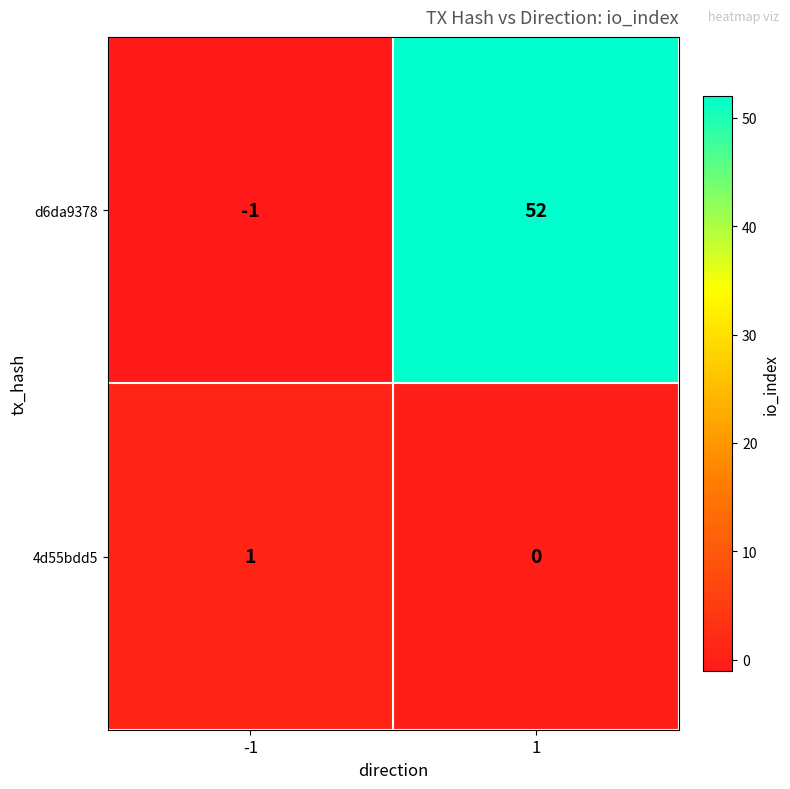

How many series are shown in this chart?

2